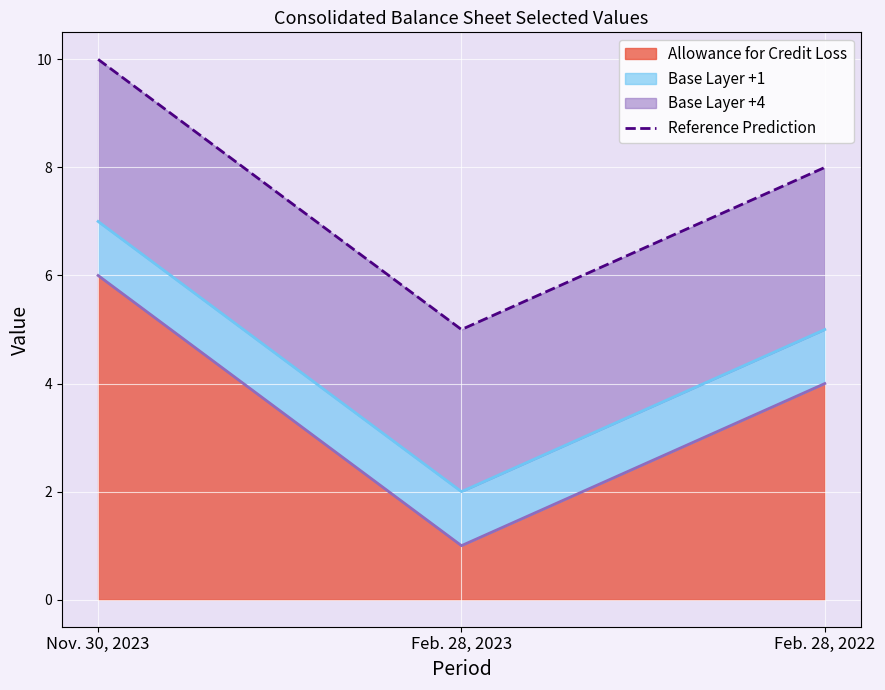

Does the chart display data point markers on the line(s)?

No